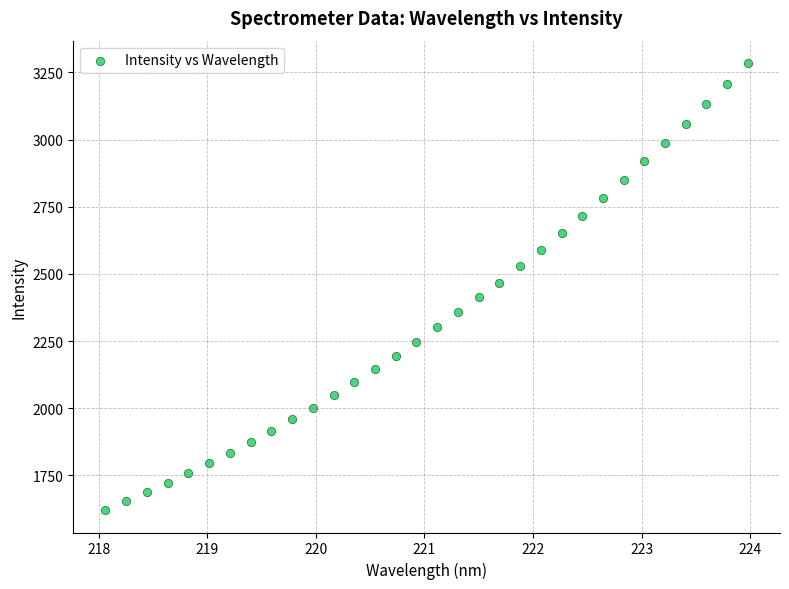

What is the range of X values (max minus min)?

5.9